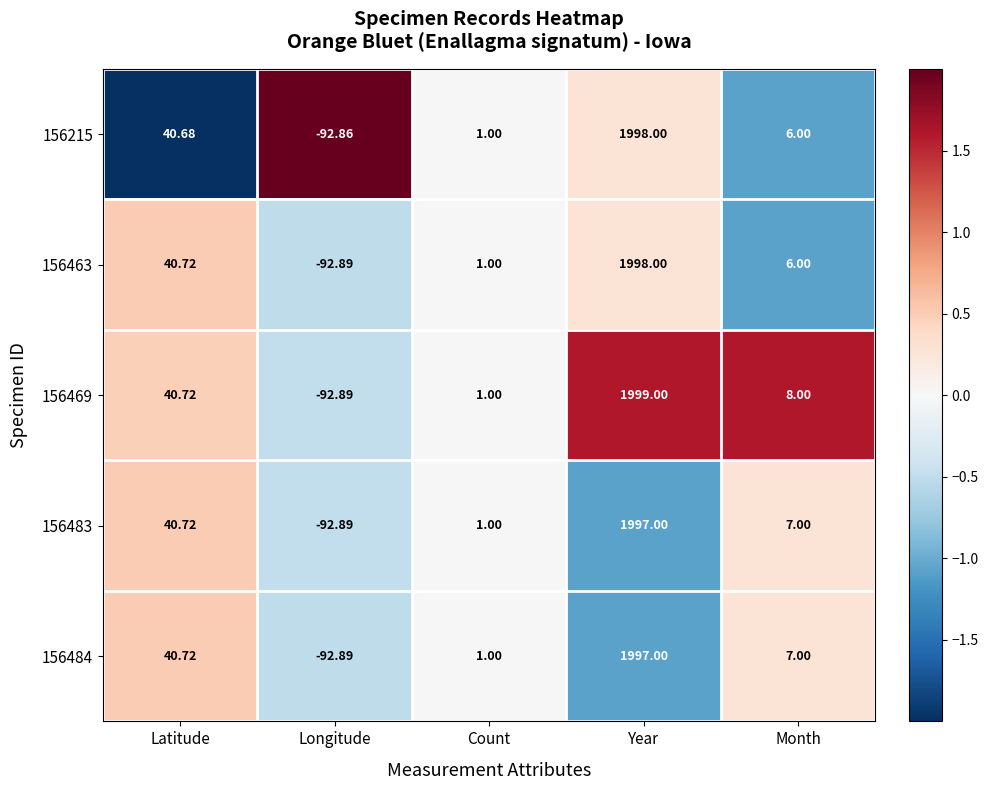

How many distinct data groups are displayed?

5